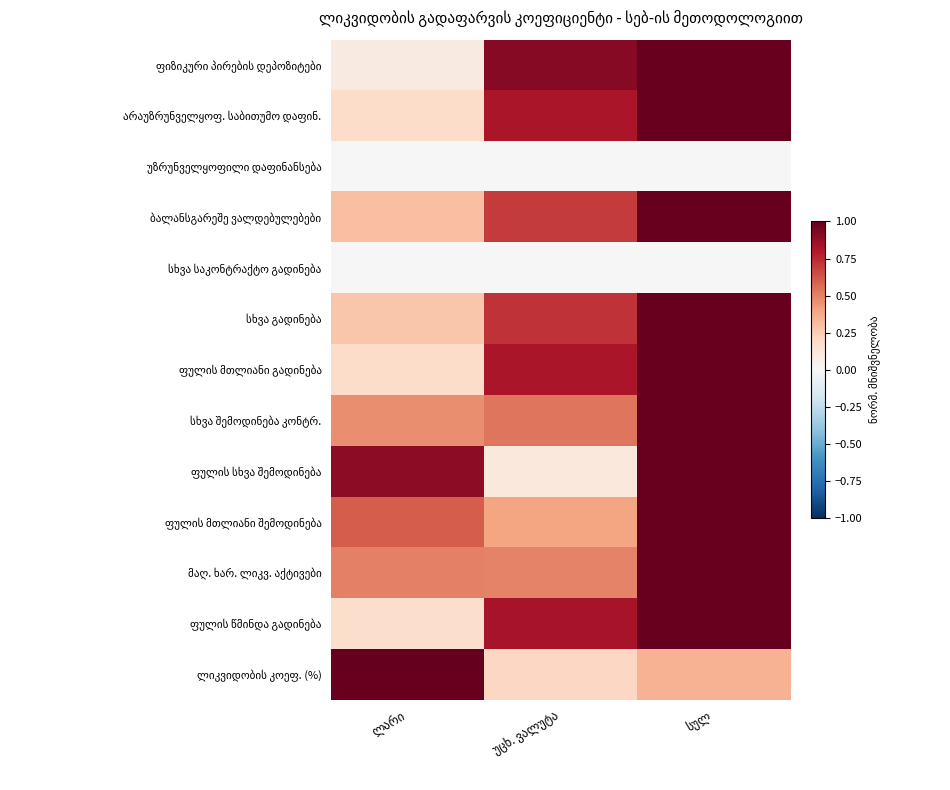

At which category is the sum across all series the highest?

სულ